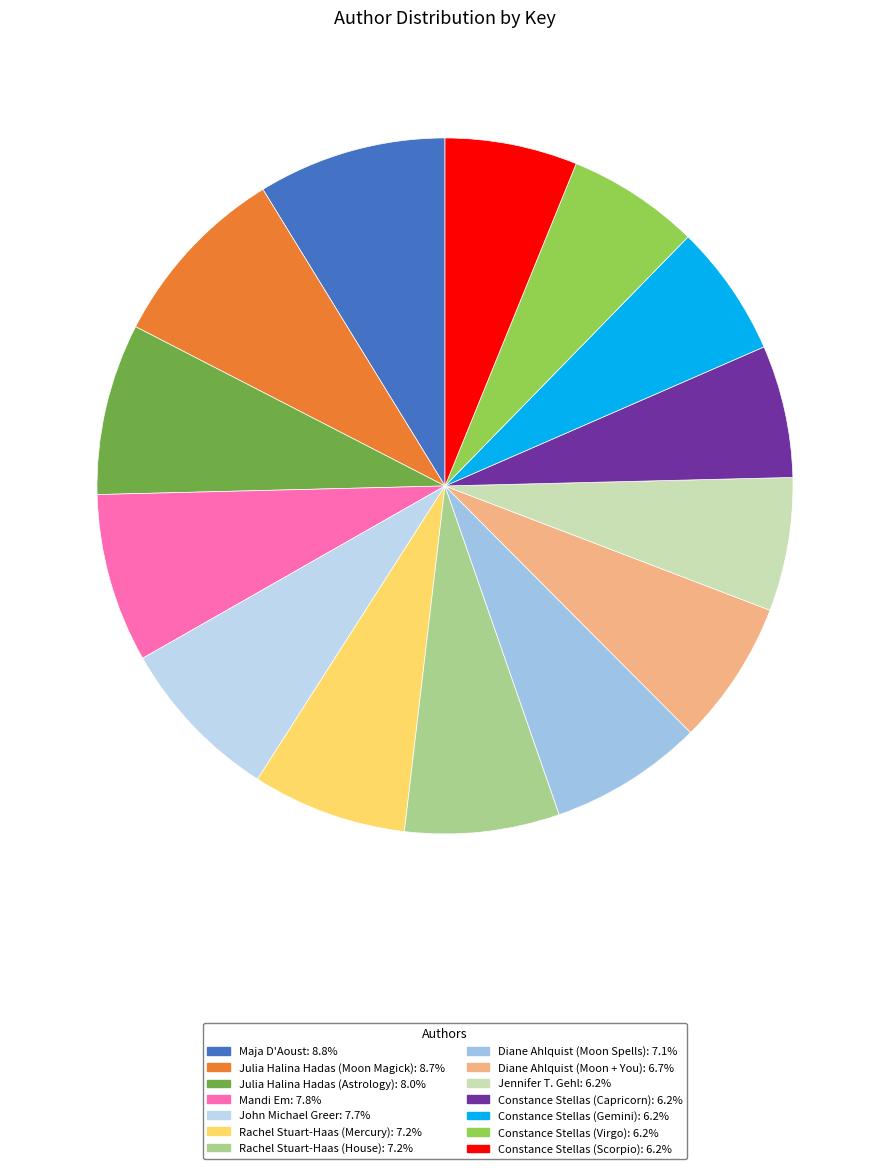

To the nearest percent, what percentage of the pie is Diane Ahlquist (Moon + You)?

7%